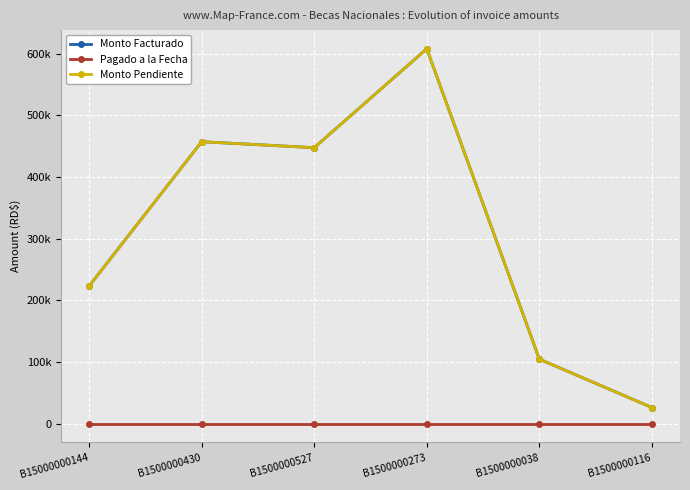

At which label is Monto Facturado closest to 316998?

B15000000144